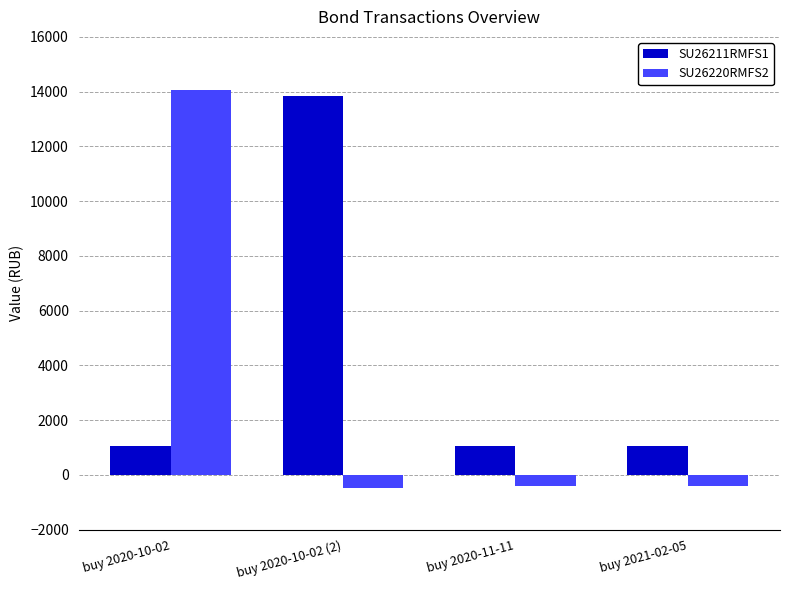

At buy 2020-10-02 (2), list the series in order from smallest to largest.

SU26220RMFS2, SU26211RMFS1